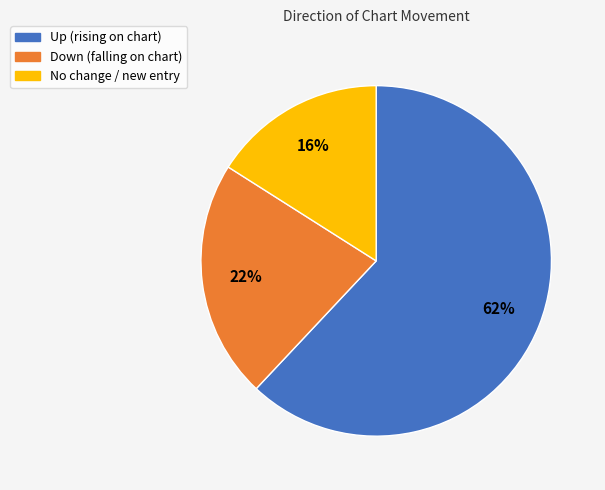

Is there any slice that represents more than half of the pie?

Yes